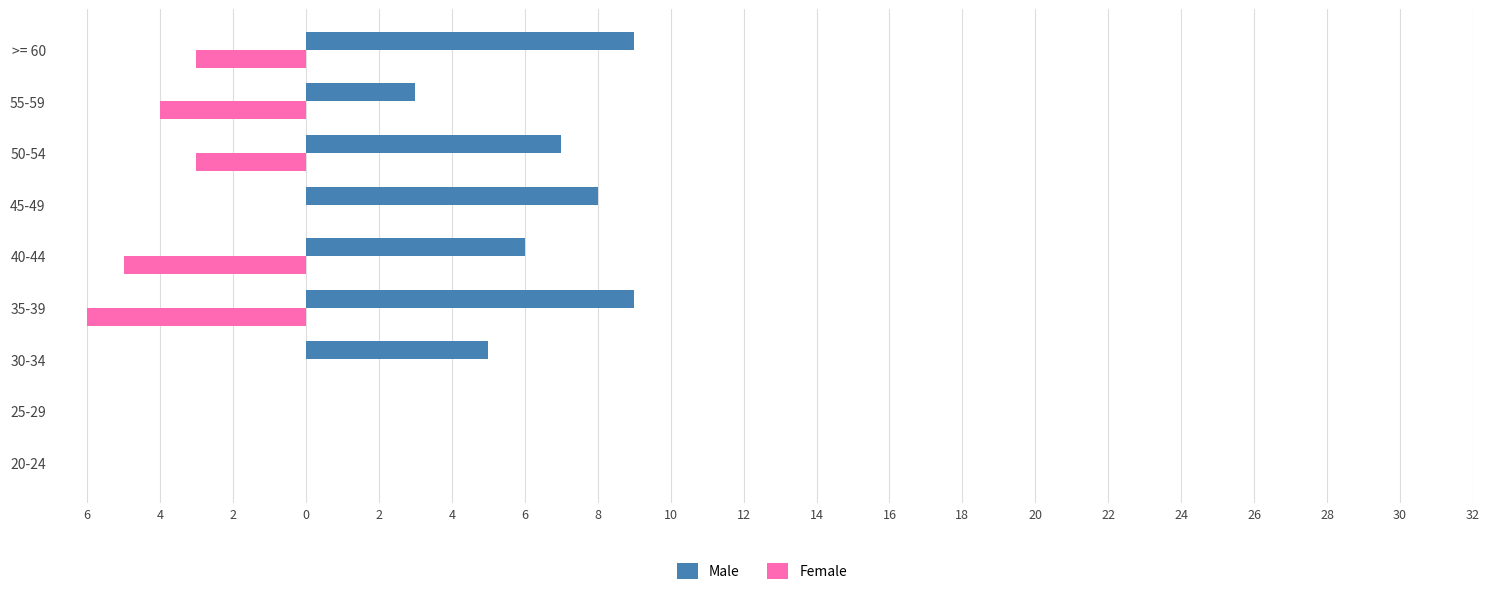

What are all the series names shown in the legend?

Male, Female